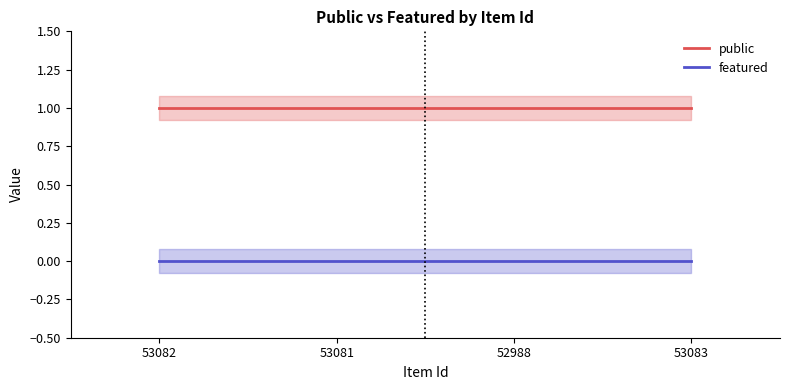

What is the total value across all series at 53081?

1